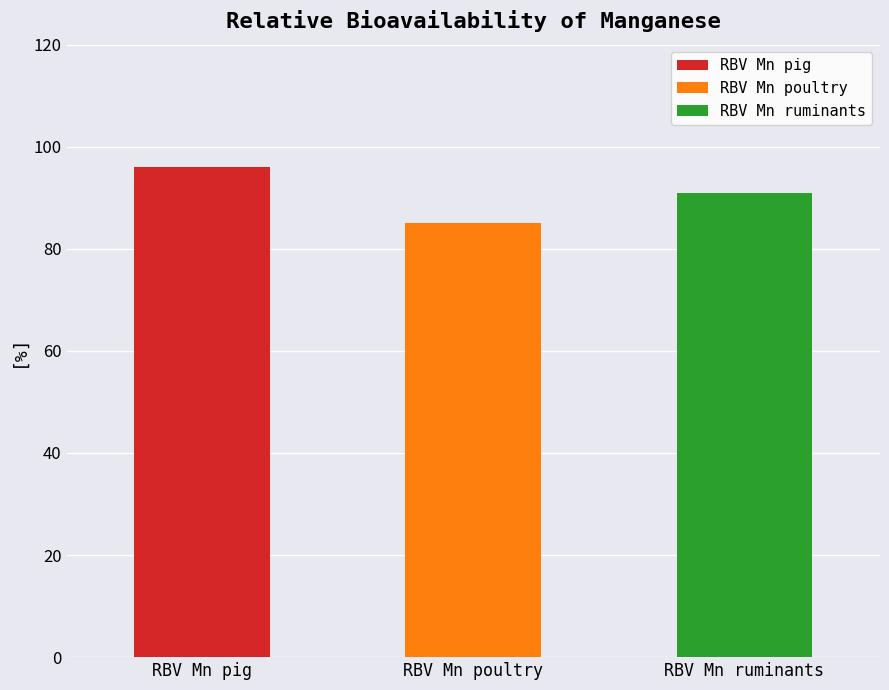

List the labels in order of value, smallest first.

RBV Mn poultry, RBV Mn ruminants, RBV Mn pig